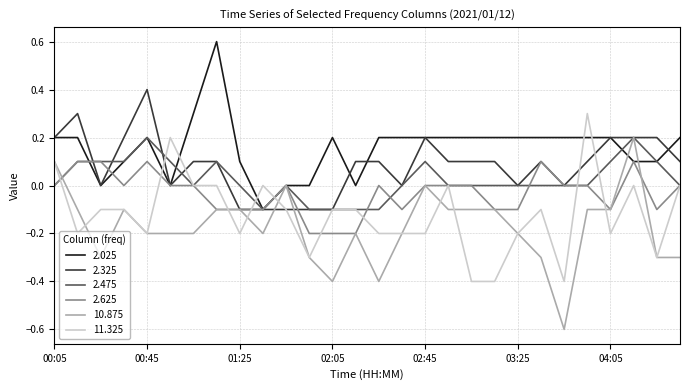

What are all the series names shown in the legend?

2.025, 2.325, 2.475, 2.625, 10.875, 11.325